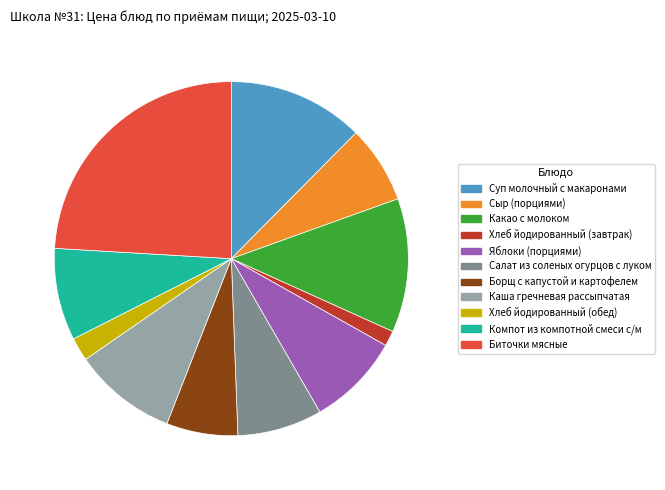

To the nearest percent, what is the combined percentage of Компот из компотной смеси с/м and Каша гречневая рассыпчатая?

18%